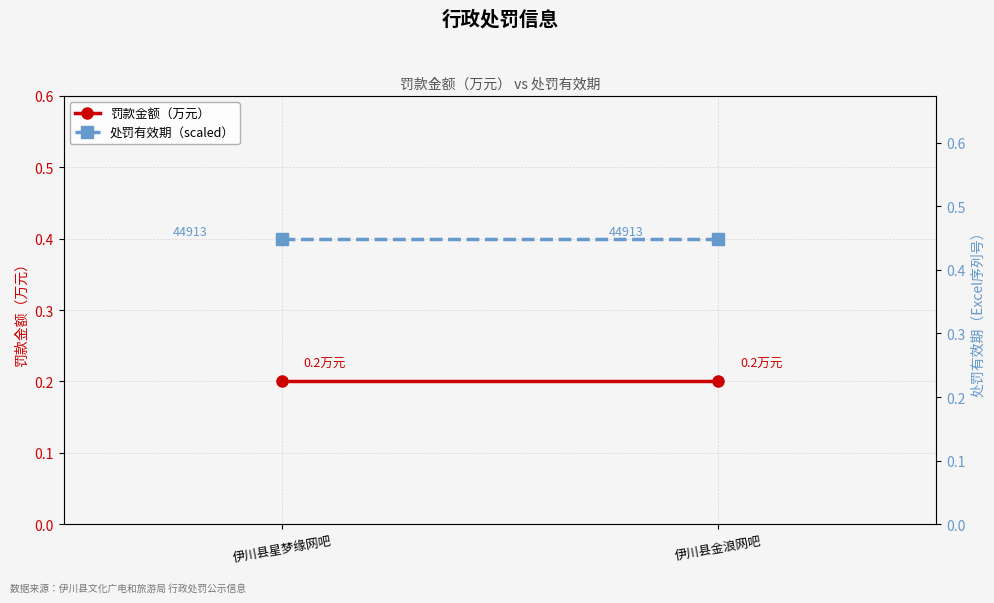

At which category is the sum across all series the highest?

伊川县星梦缘网吧